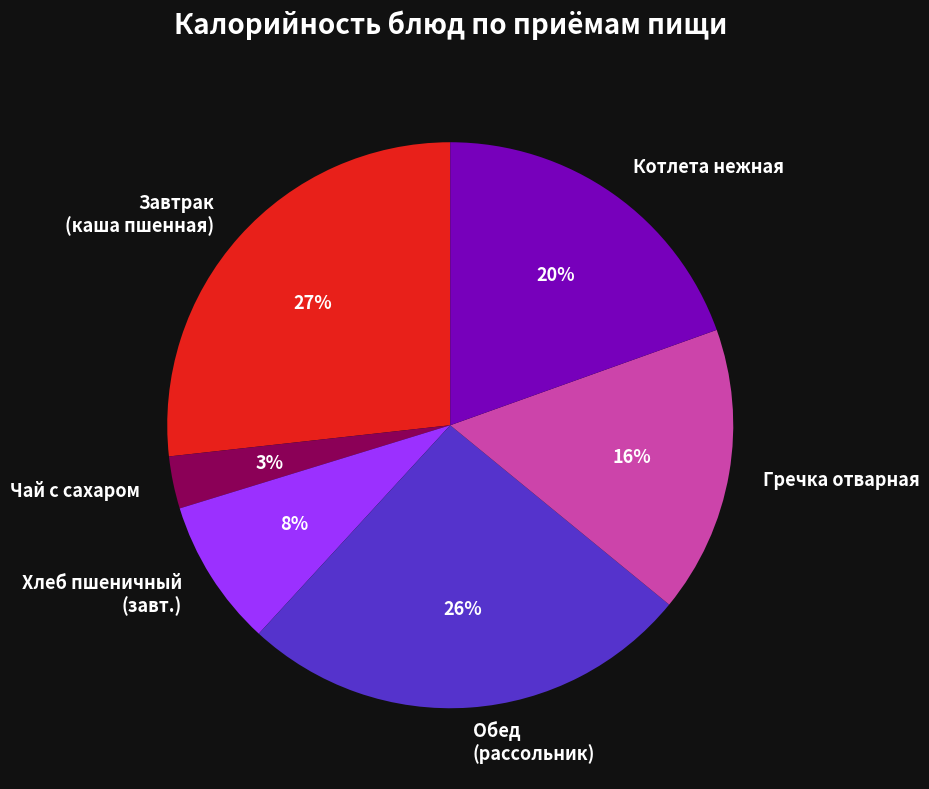

Count the number of slices in the pie.

6